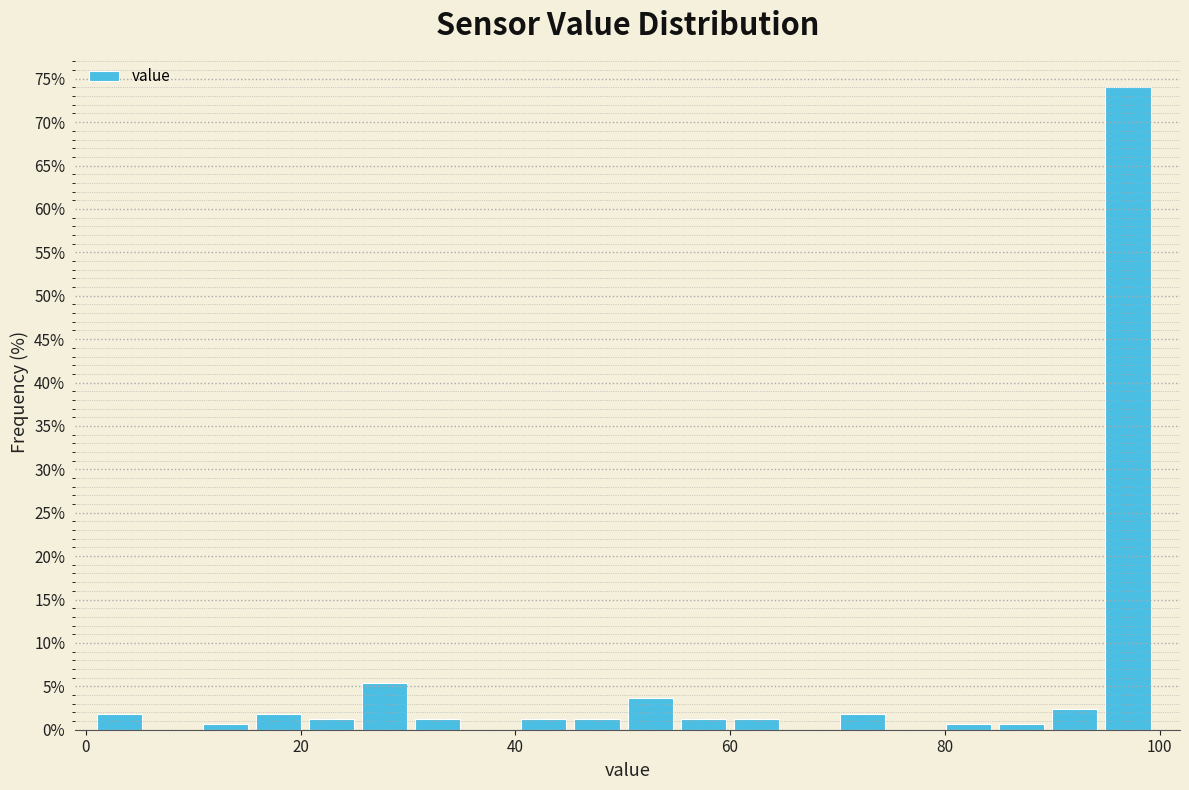

Around what value on the x-axis is the tallest bar? Give the approximate position of its centre, as read against the axis.

98